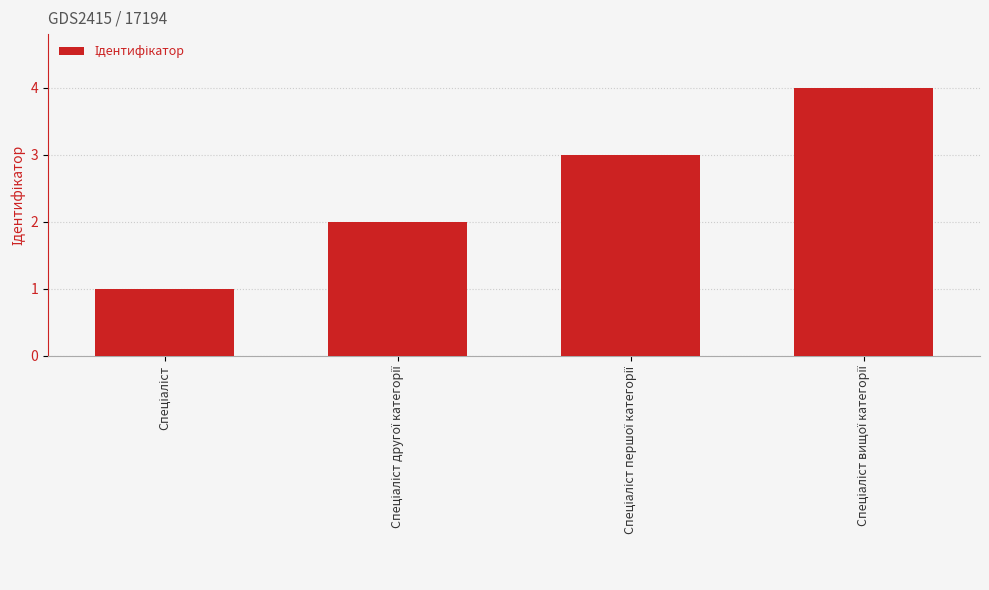

What is the sum of all values?

10